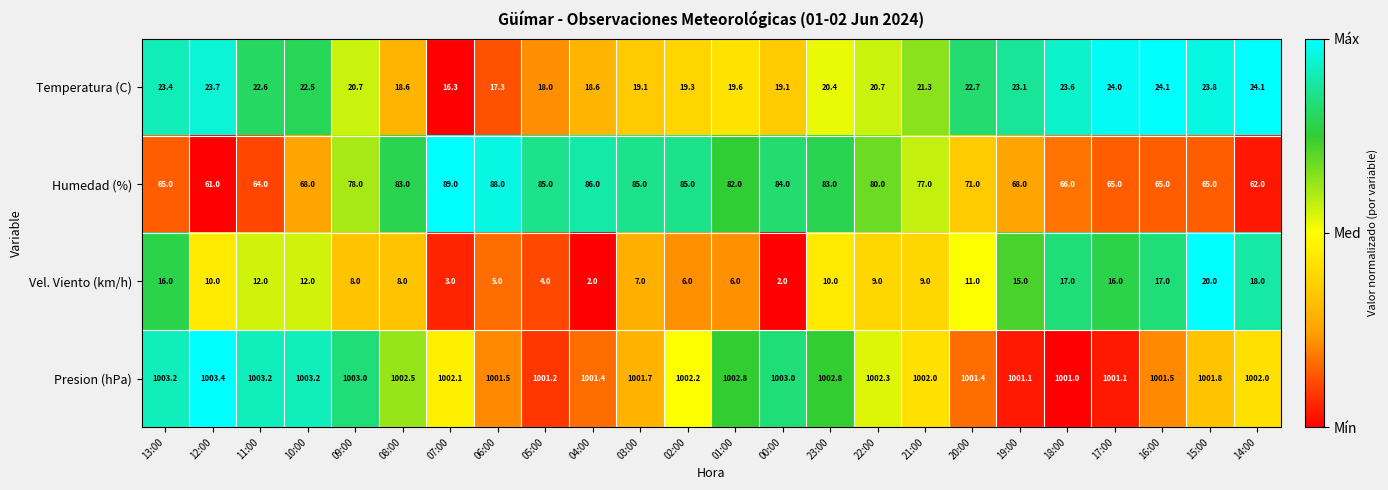

Which series has the largest total across all categories?

Presion (hPa)